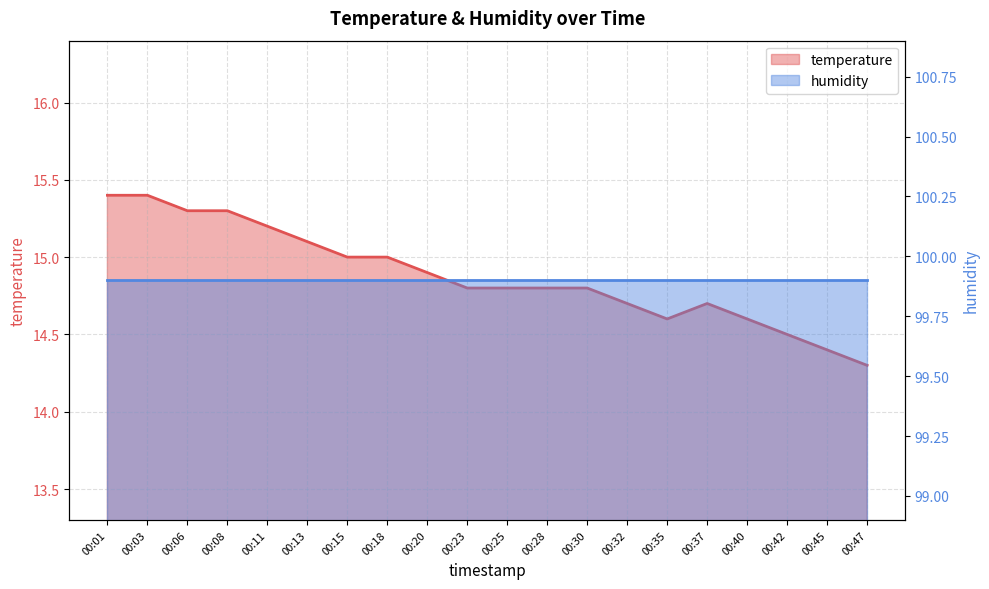

What is the greatest value displayed?

15.4